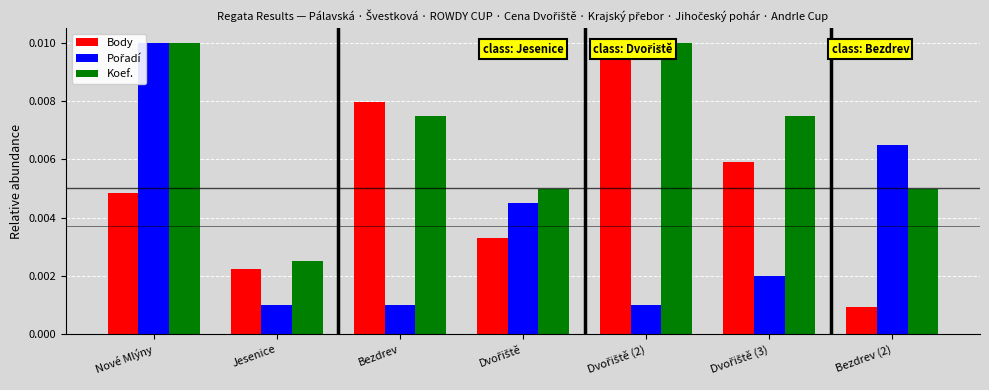

Is the value of Body at Bezdrev (2) greater than the value of Koef. at Jesenice?

No